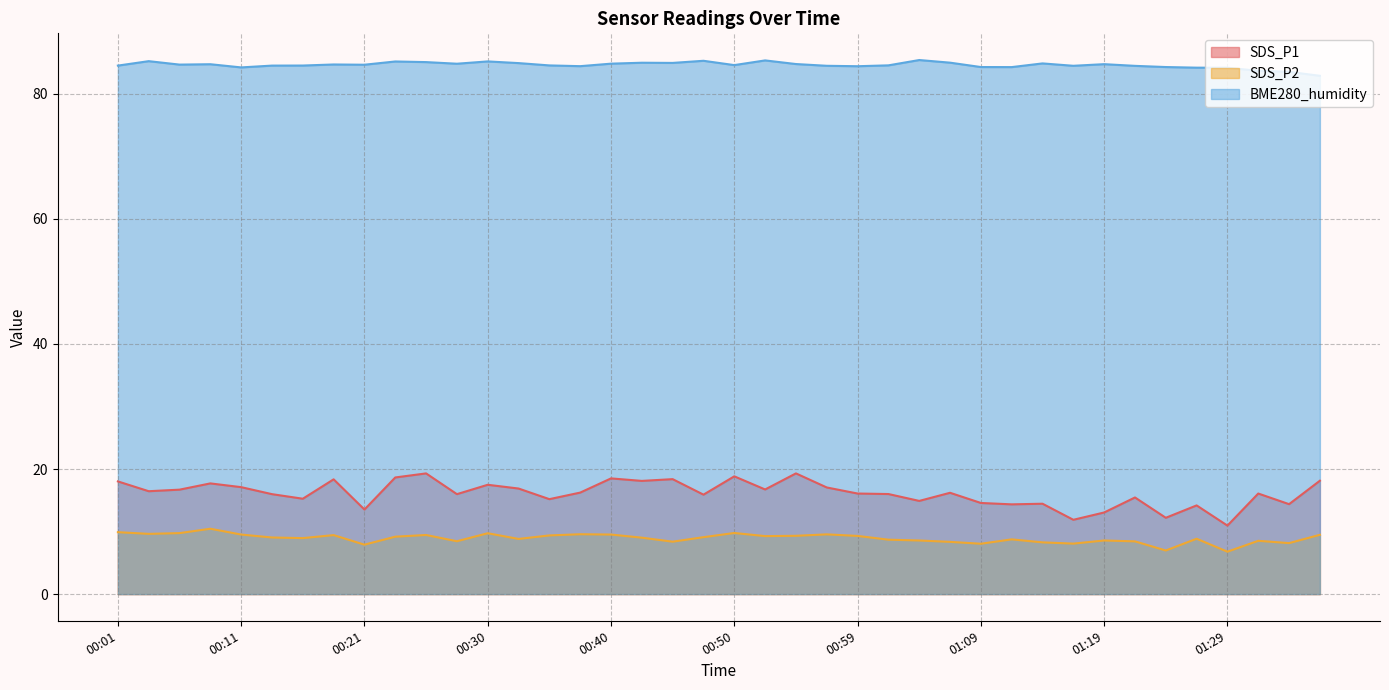

What are all the series names shown in the legend?

SDS_P1, SDS_P2, BME280_humidity